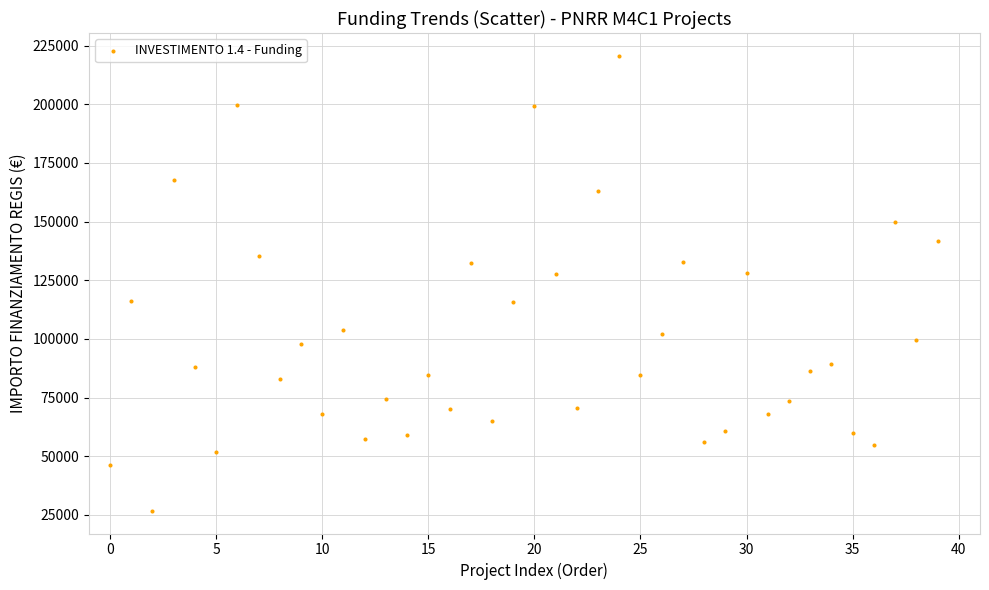

How many points are shown in the scatter plot?

40